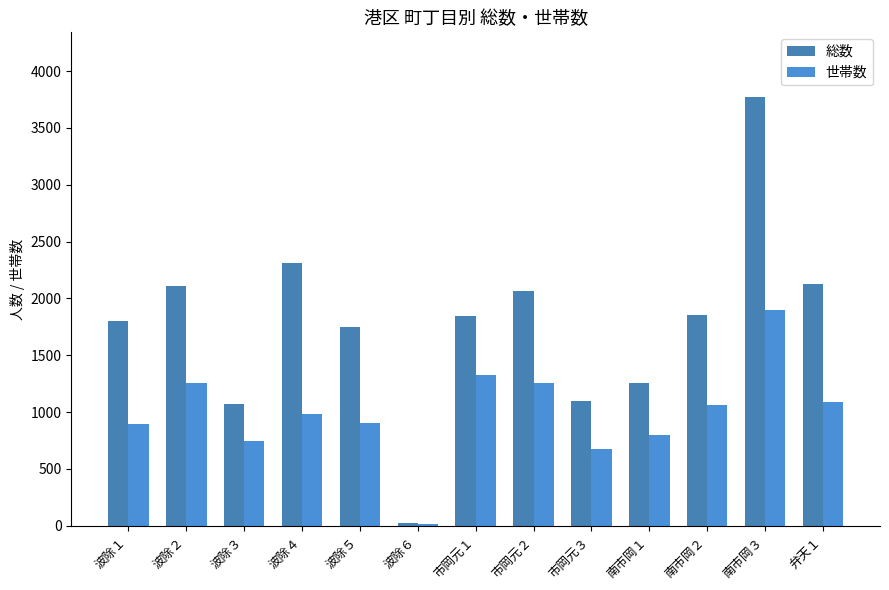

The value of 世帯数 at 波除３ is 743. True or false?

True